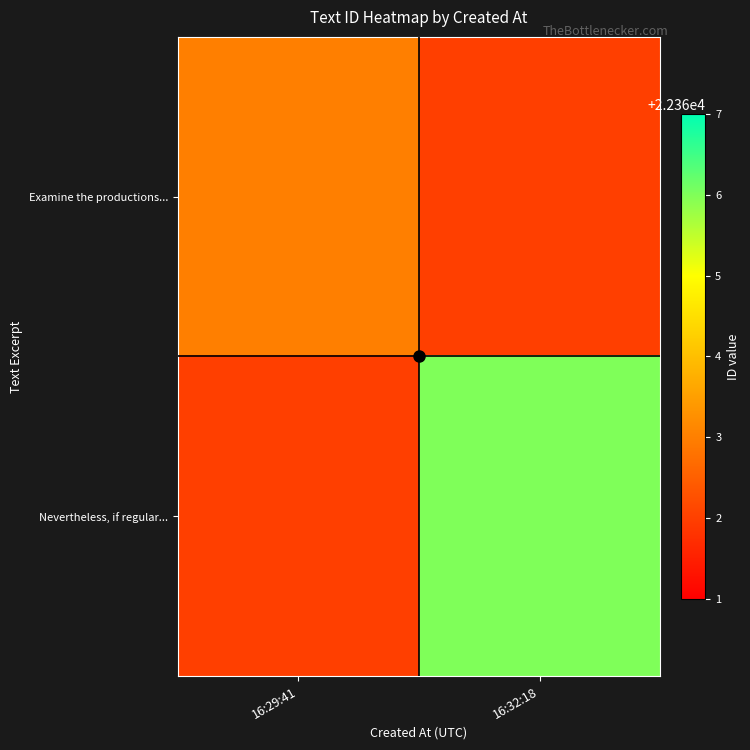

Which series has the largest range (max minus min)?

Nevertheless, if regular...